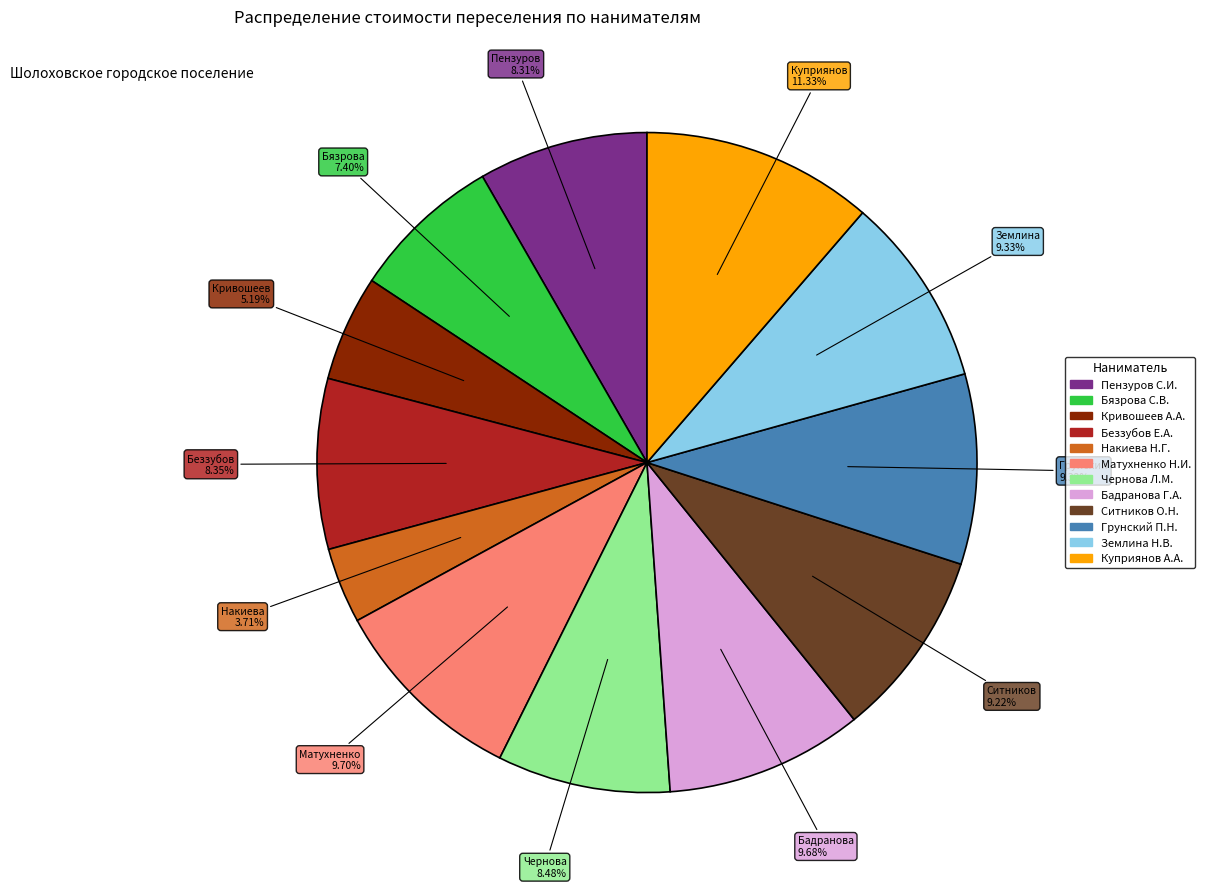

The Бадранова Г.А. slice represents 10% of the pie. True or false?

True